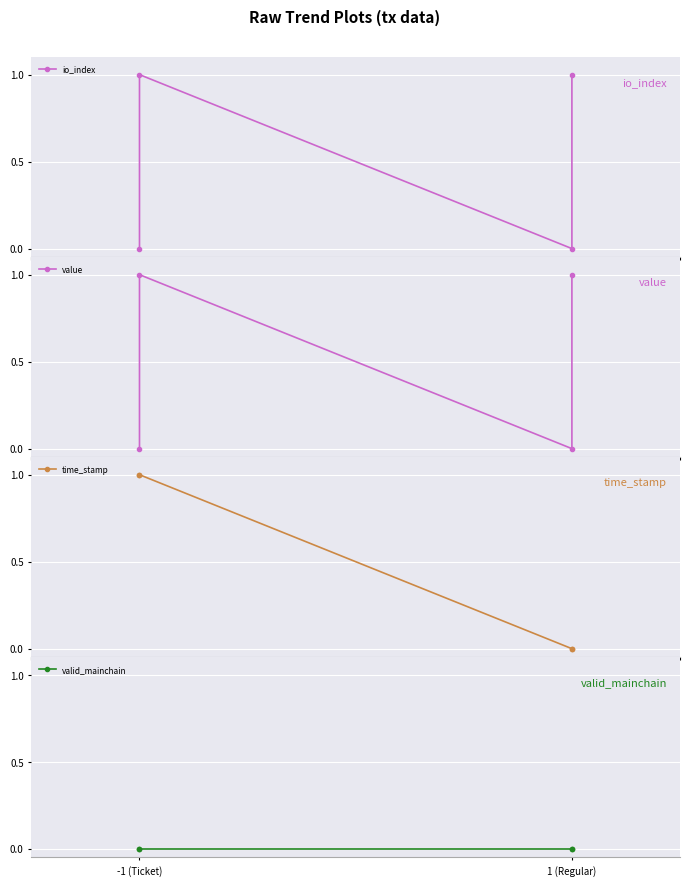

Which category has the highest value across all series?

-1 (Ticket)